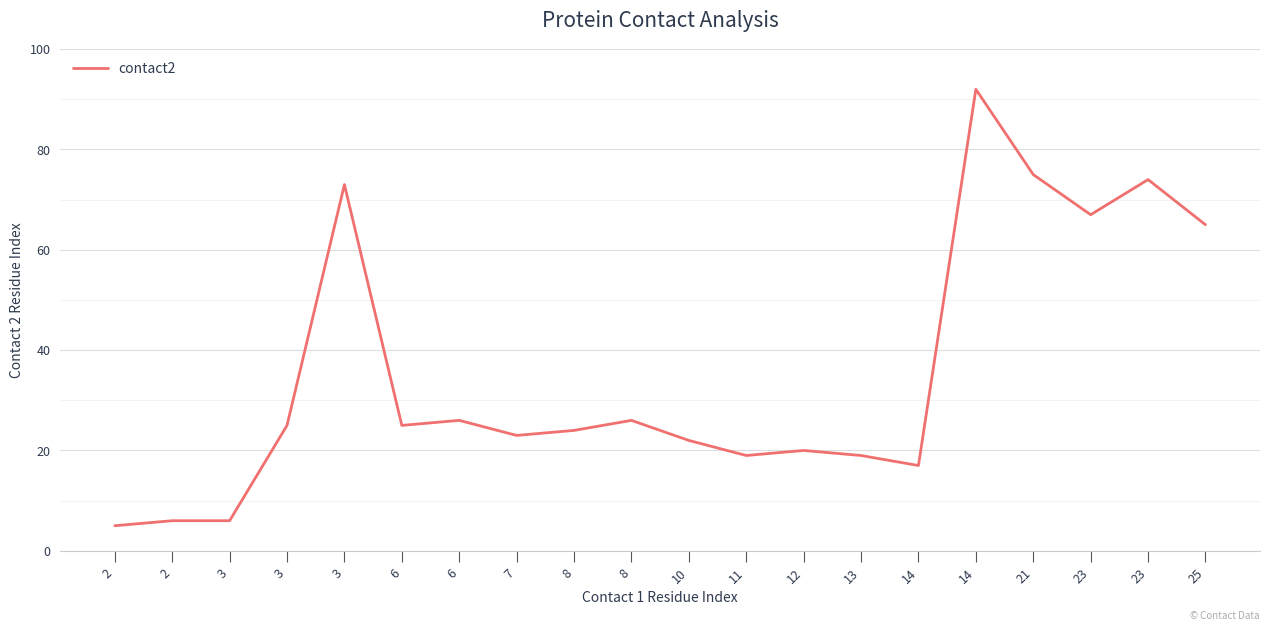

Which label corresponds to the smallest value in the chart?

2